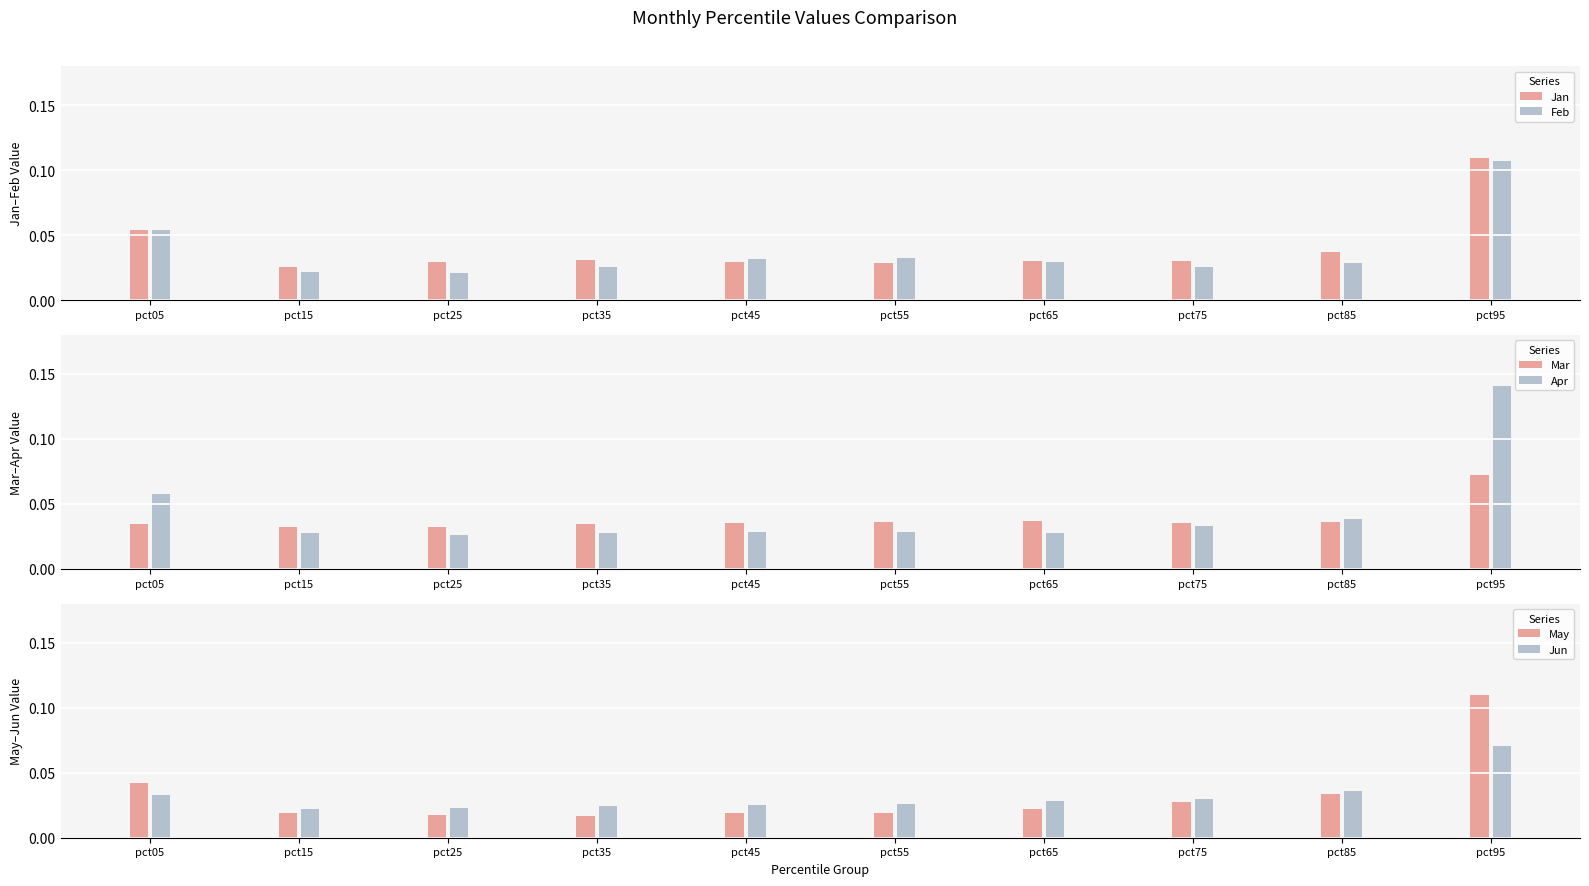

At pct85, list the series in order from smallest to largest.

Feb, May, Mar, Jun, Jan, Apr